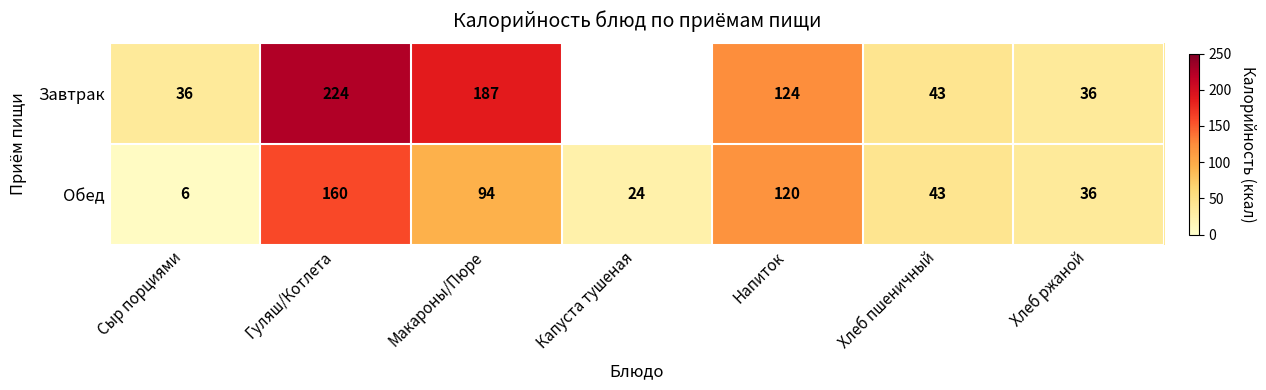

What is the smallest value displayed?

6.0